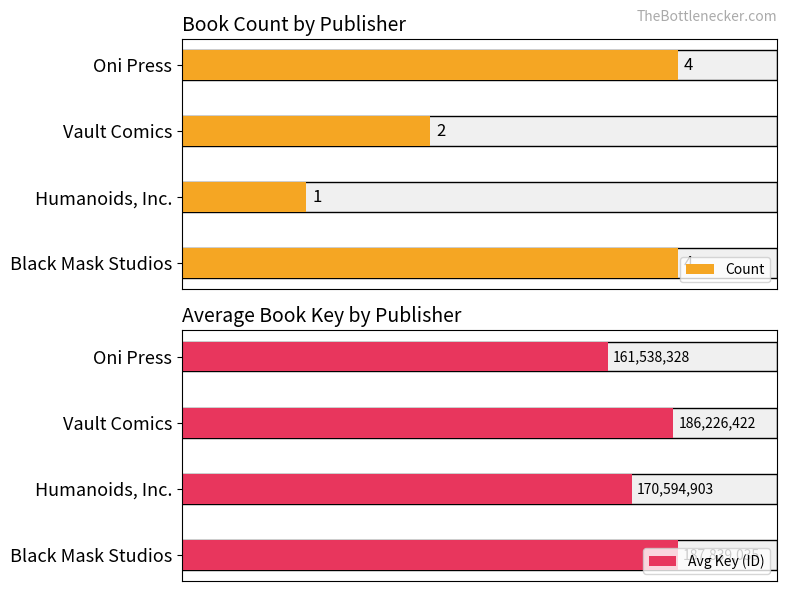

At which label is Count closest to 2?

Vault Comics